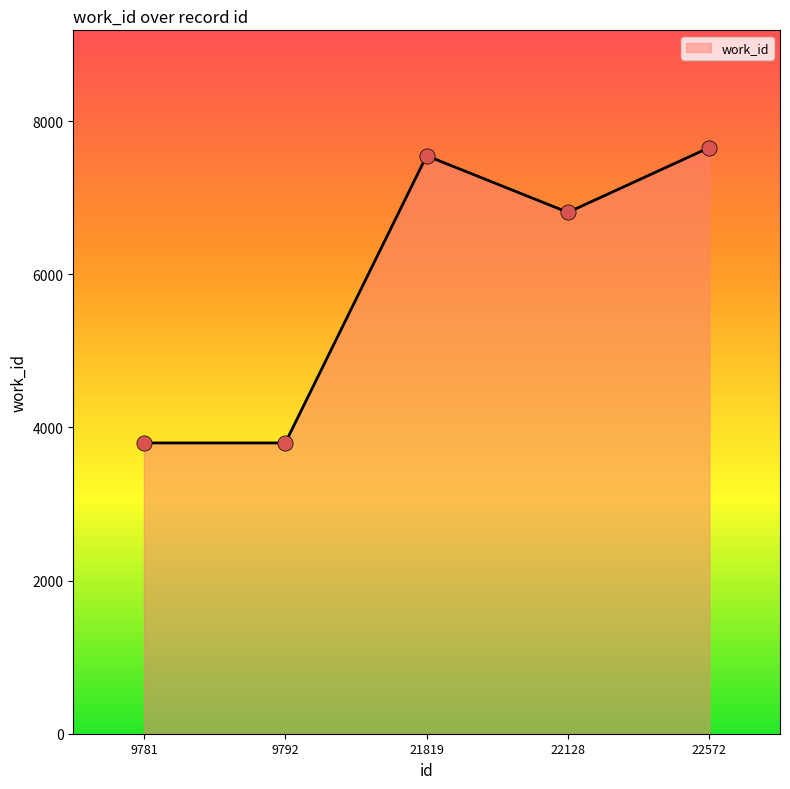

Which has a higher value, 22572 or 21819?

22572